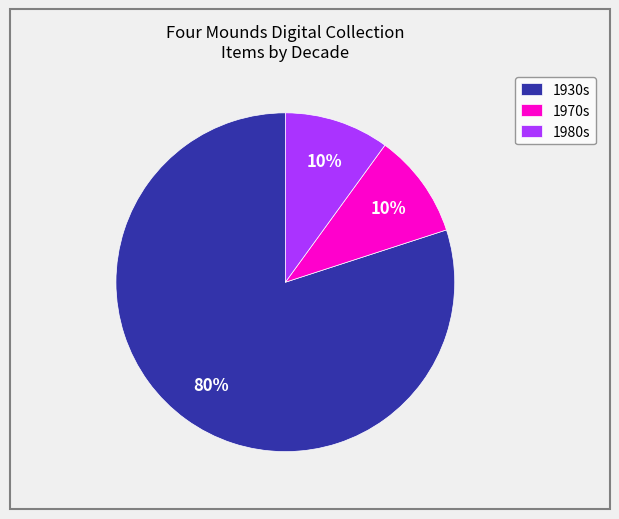

Combined, do 1980s and 1930s account for over 50%?

Yes